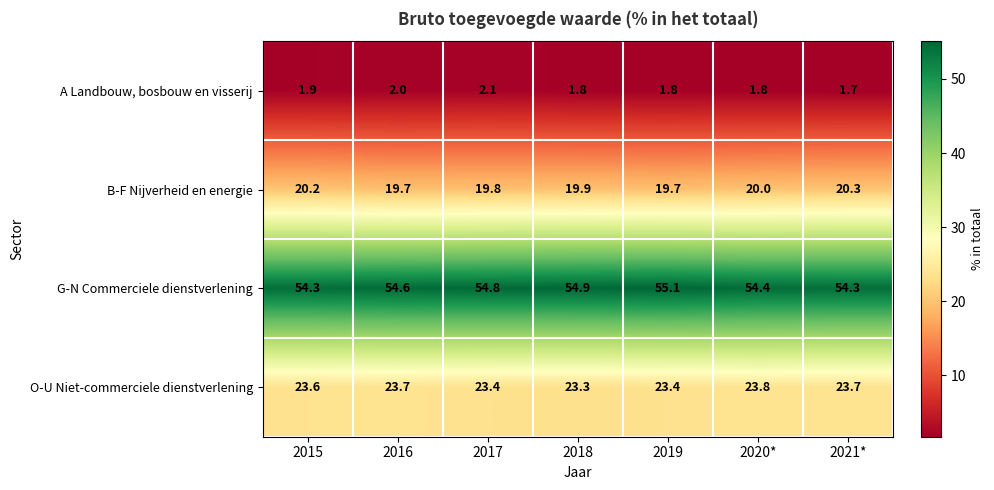

At how many categories does at least one series exceed 45?

7